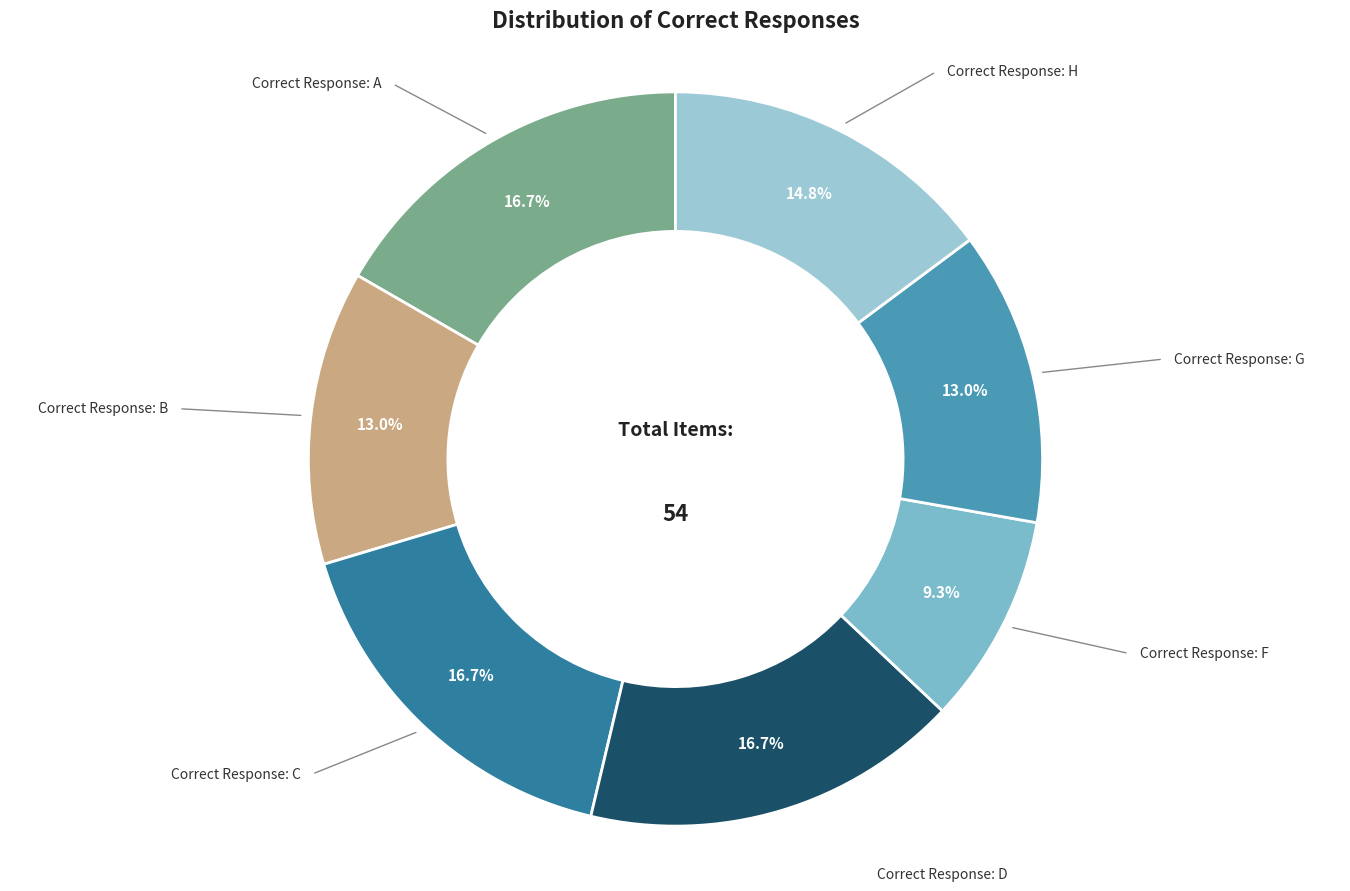

Rank the categories by value from highest to lowest.

A, C, D, H, B, G, F